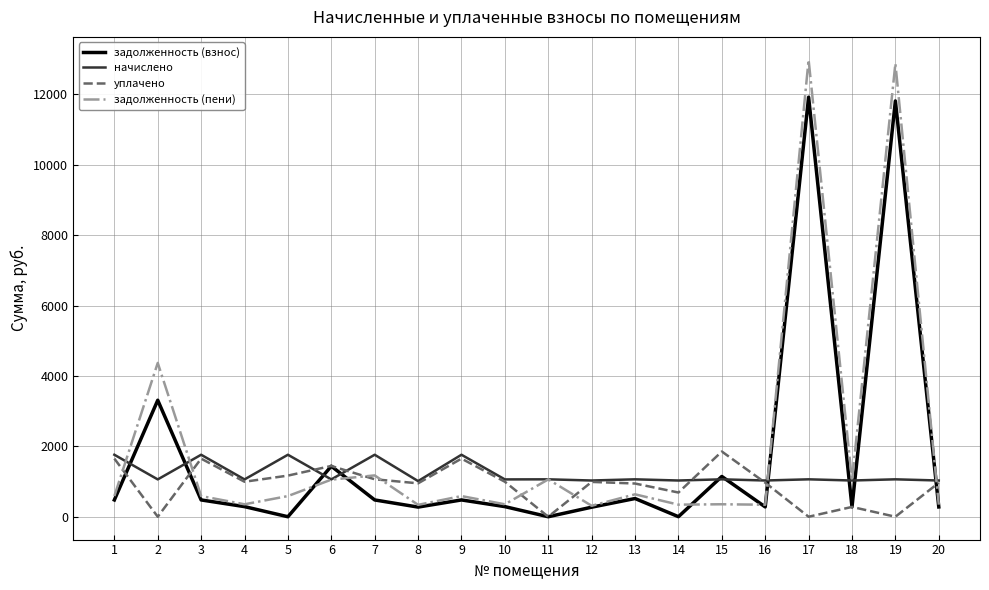

The value of задолженность (взнос) at 17 is 15898.0. True or false?

False